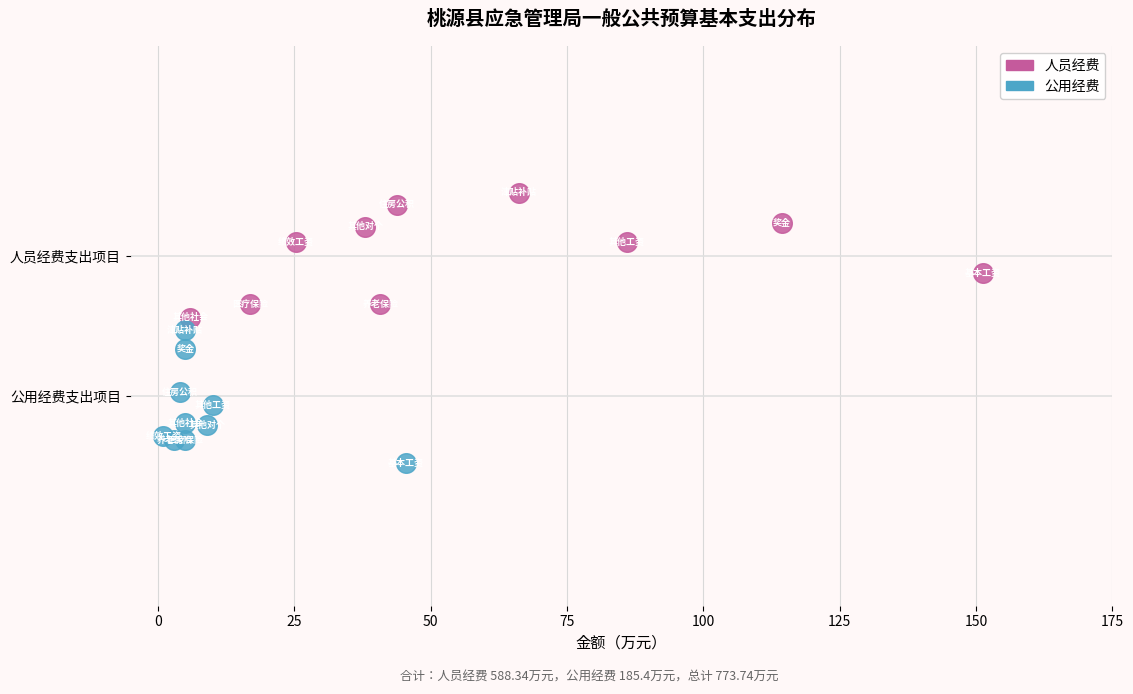

Which series contains the highest Y value?

人员经费